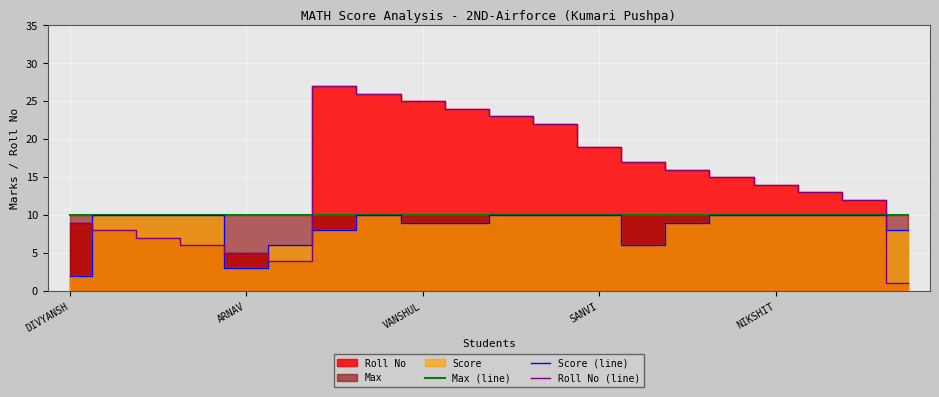

List the series in order of their overall mean, highest first.

Roll No (line), Max (line), Score (line)